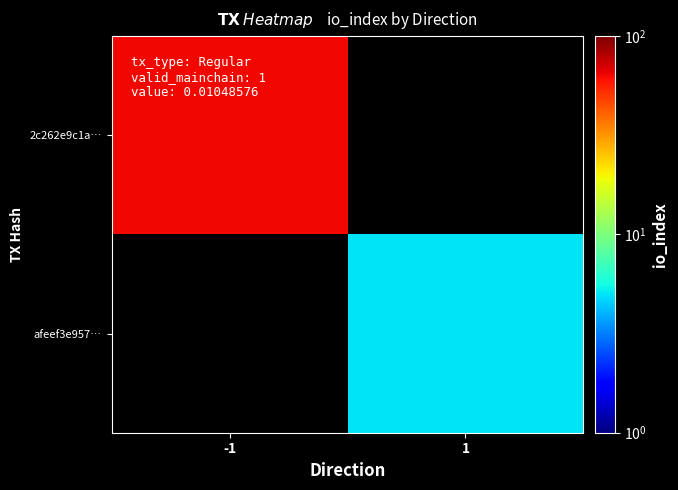

Rank the series at 1 from highest to lowest value.

2c262e9c1a…, afeef3e957…